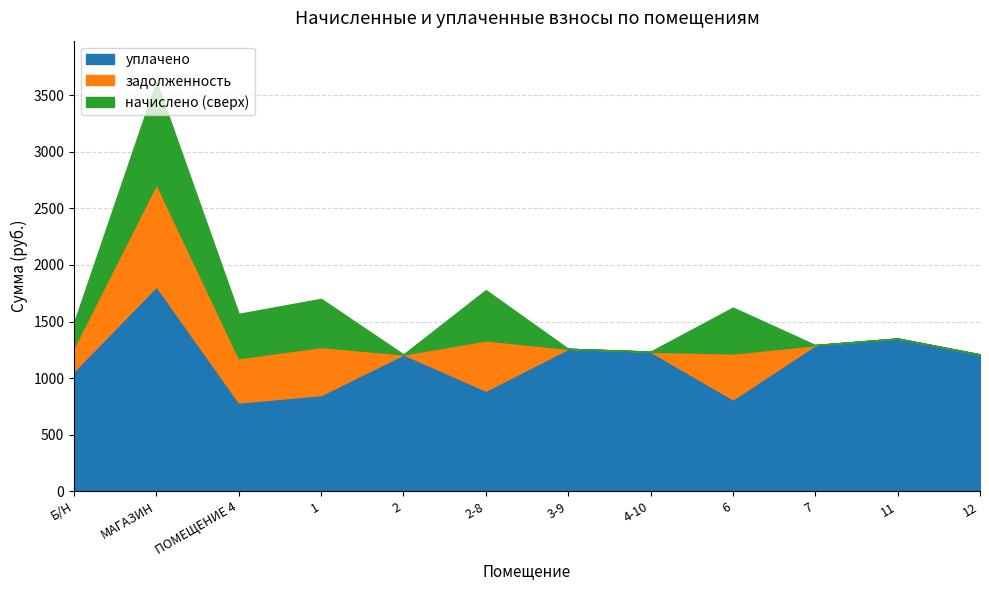

At which category does начислено reach its first local valley?

ПОМЕЩЕНИЕ 4